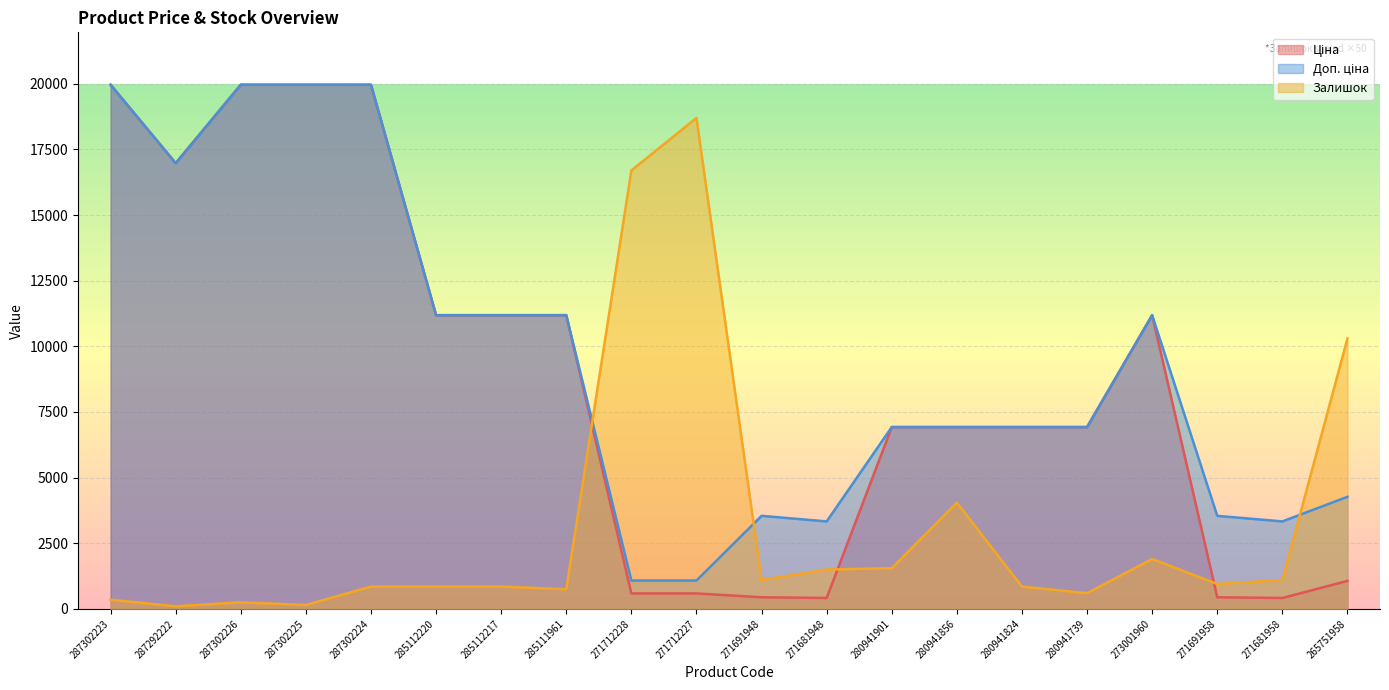

True or false: Ціна has a value of 746.2 at 265751958.

False